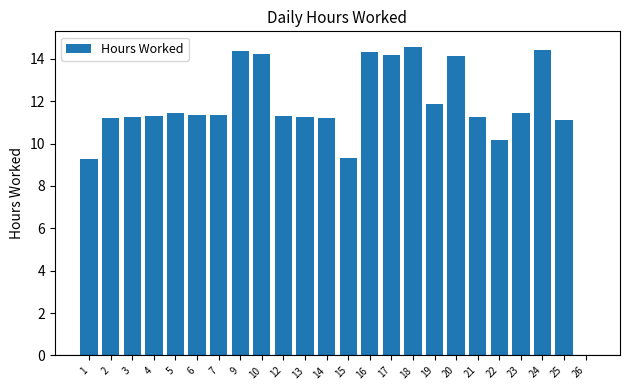

The value at 17 is 19.2. True or false?

False